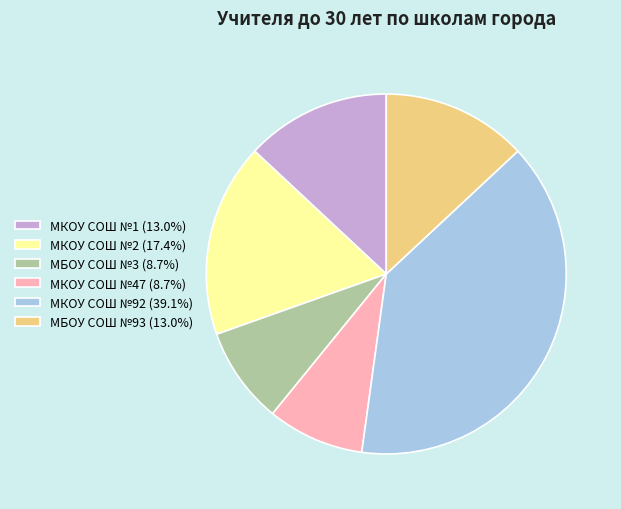

What is the ratio of the value at МКОУ СОШ №2 to the value at МБОУ СОШ №93?

1.3